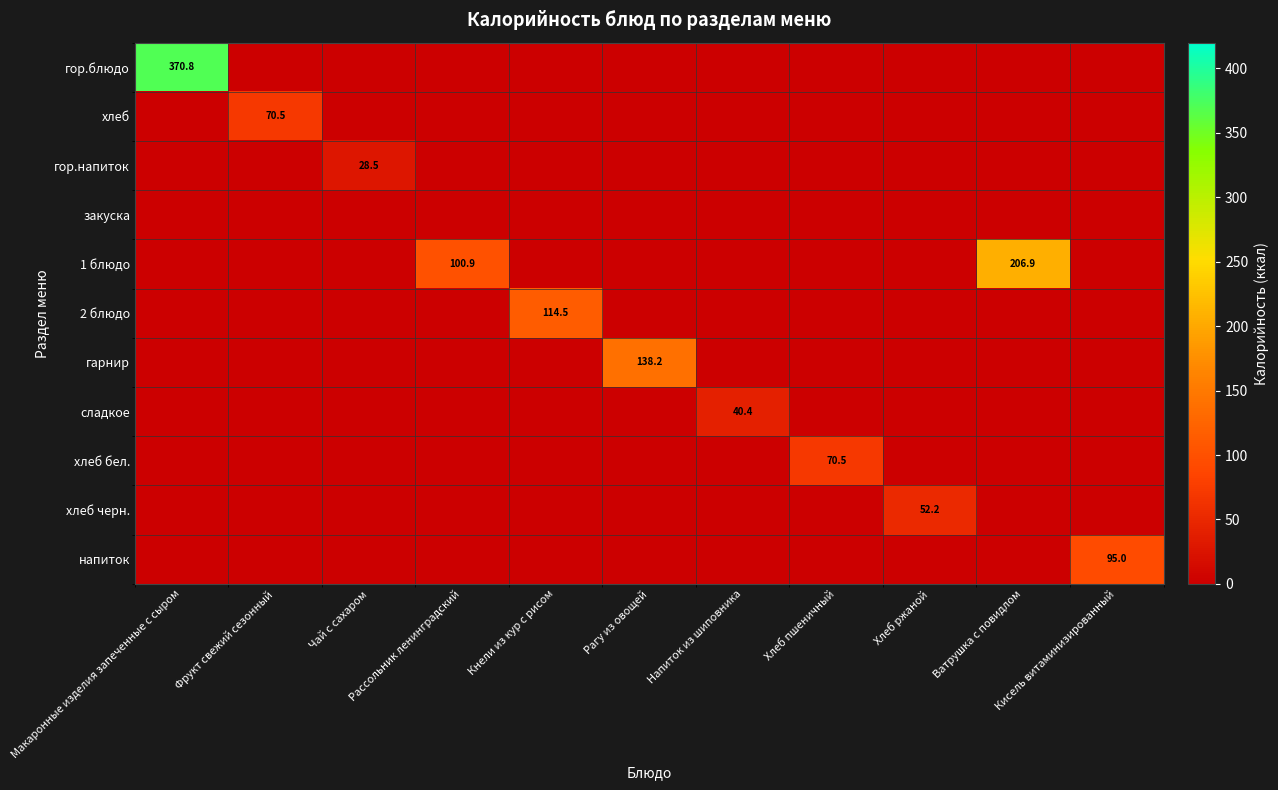

What is the average value of the хлеб бел. series?

6.5